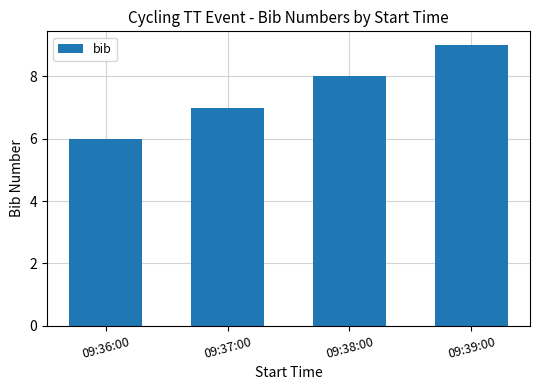

Reading left to right, extract all data points from this chart.

6	7	8	9